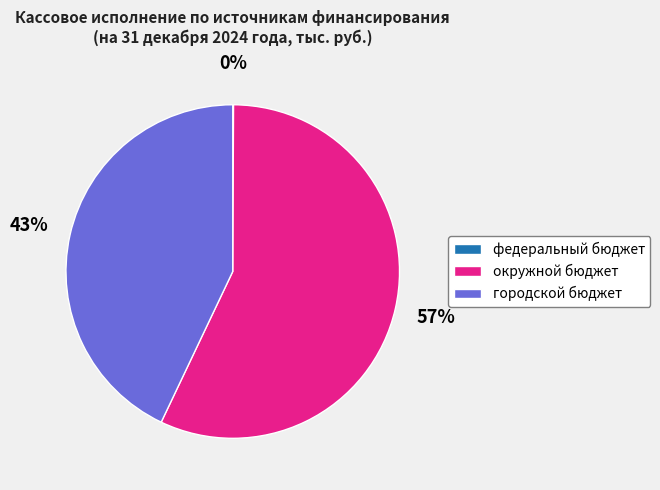

To the nearest percent, what is the average slice percentage?

33%